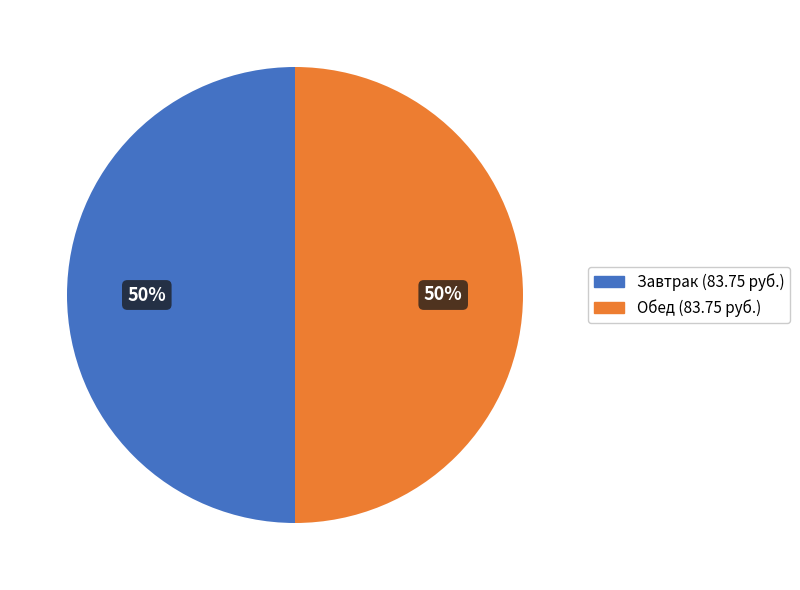

To the nearest percent, what is the average slice percentage?

50%